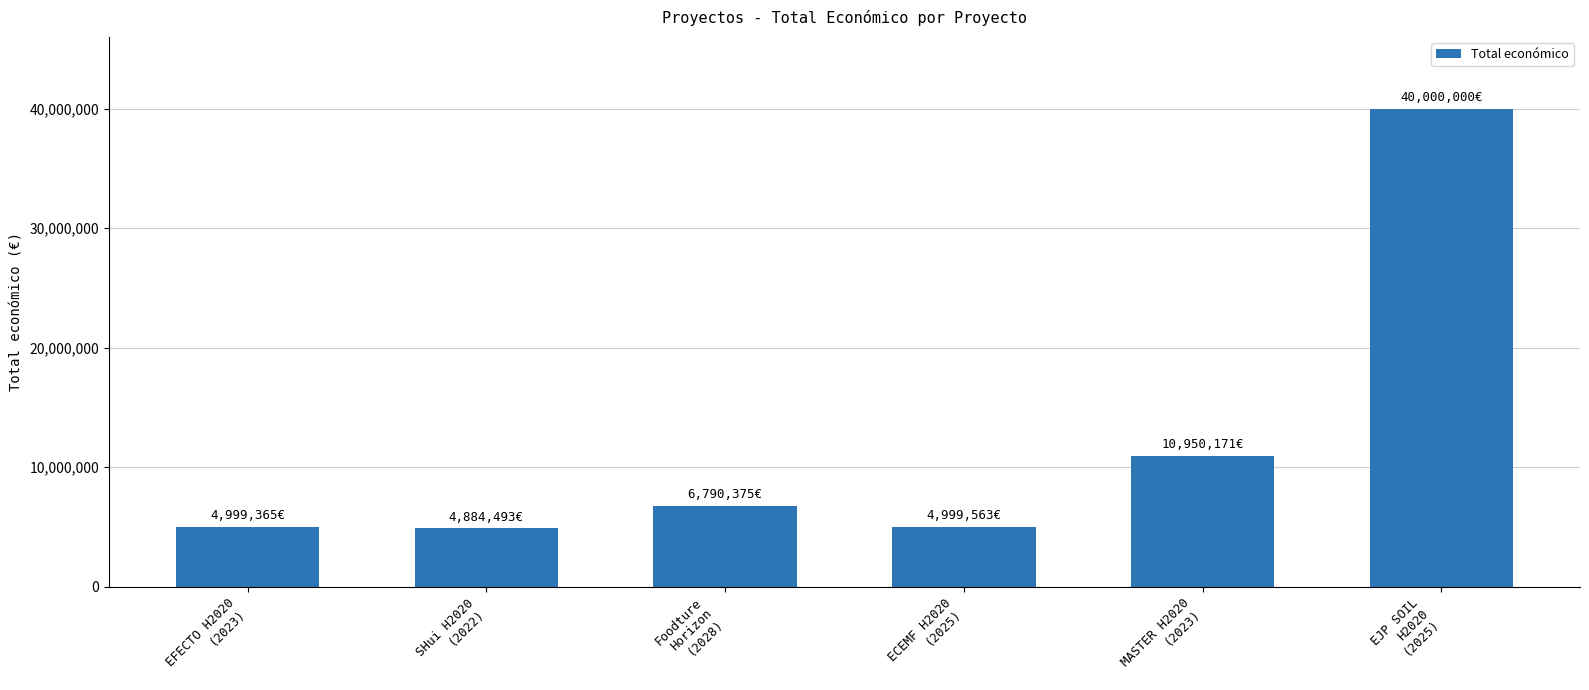

What is the difference between the maximum and minimum values?

35115507